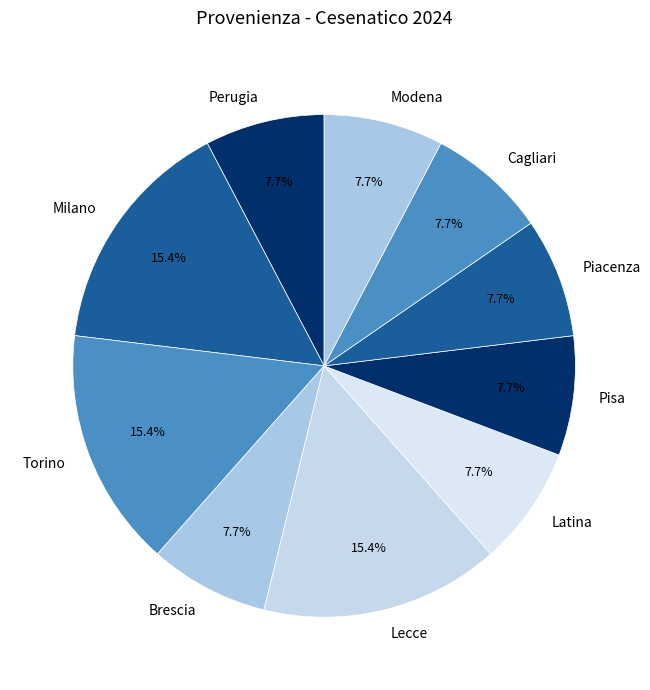

To the nearest percent, what is the average slice percentage?

10%